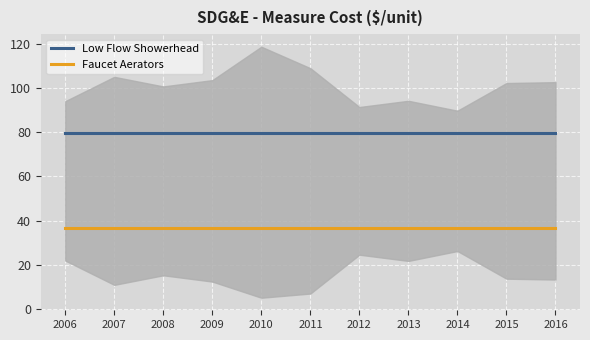

Reading left to right, list all the values displayed in this chart.

Low Flow Showerhead: 79.6	79.6	79.6	79.6	79.6	79.6	79.6	79.6	79.6	79.6	79.6
Faucet Aerators: 36.4	36.4	36.4	36.4	36.4	36.4	36.4	36.4	36.4	36.4	36.4